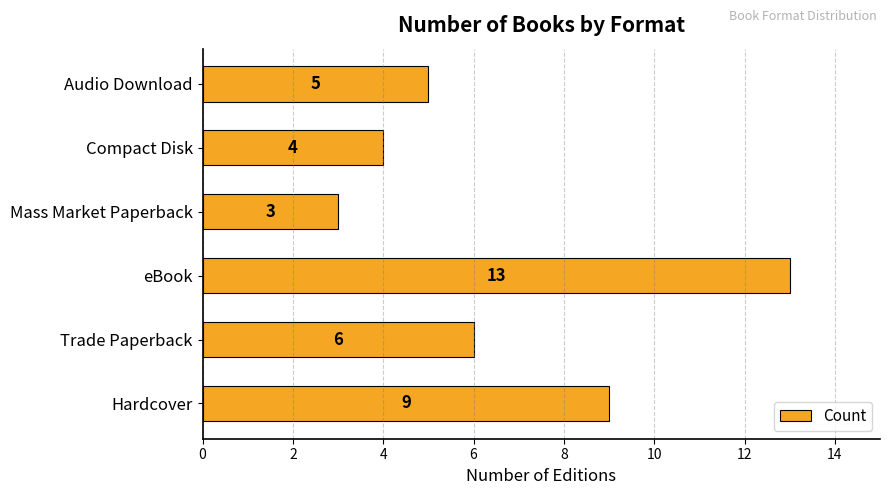

Reading bottom to top, extract all data points from this chart.

9	6	13	3	4	5